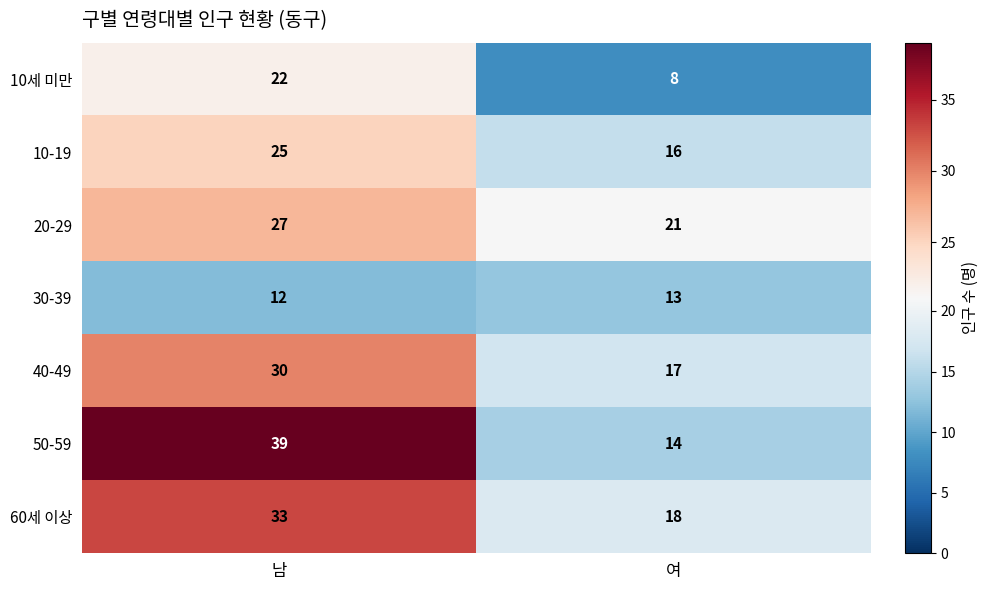

Which series has the largest range (max minus min)?

50-59